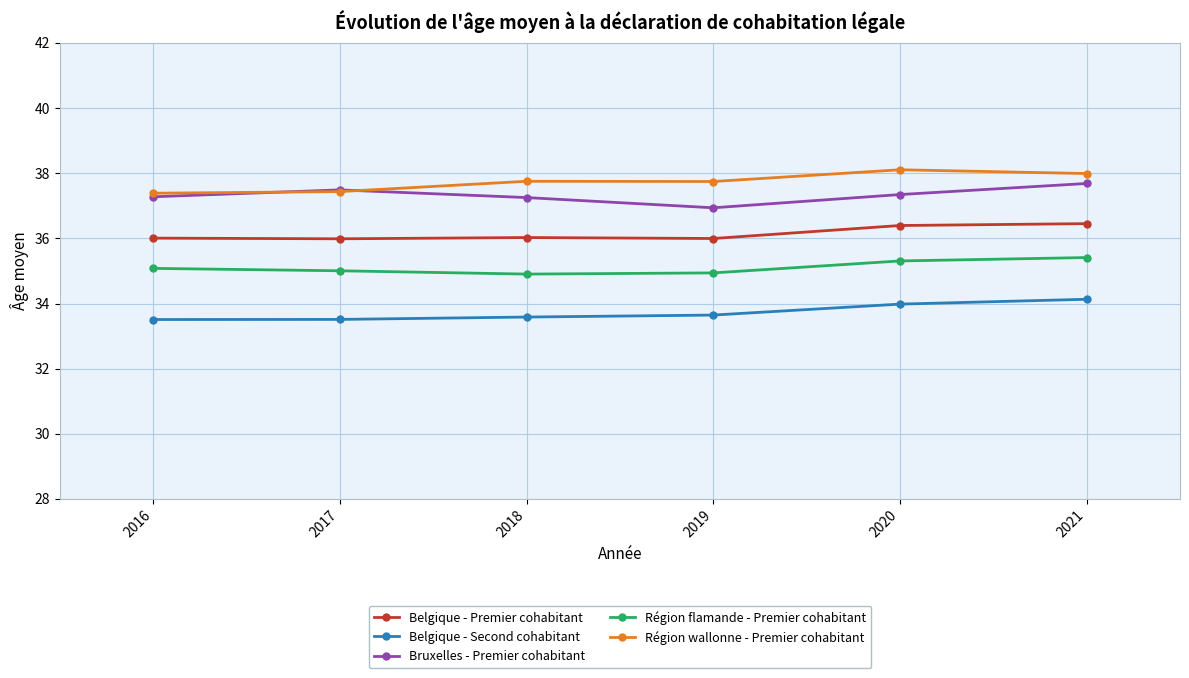

What is the total value across all series at 2018?

179.5